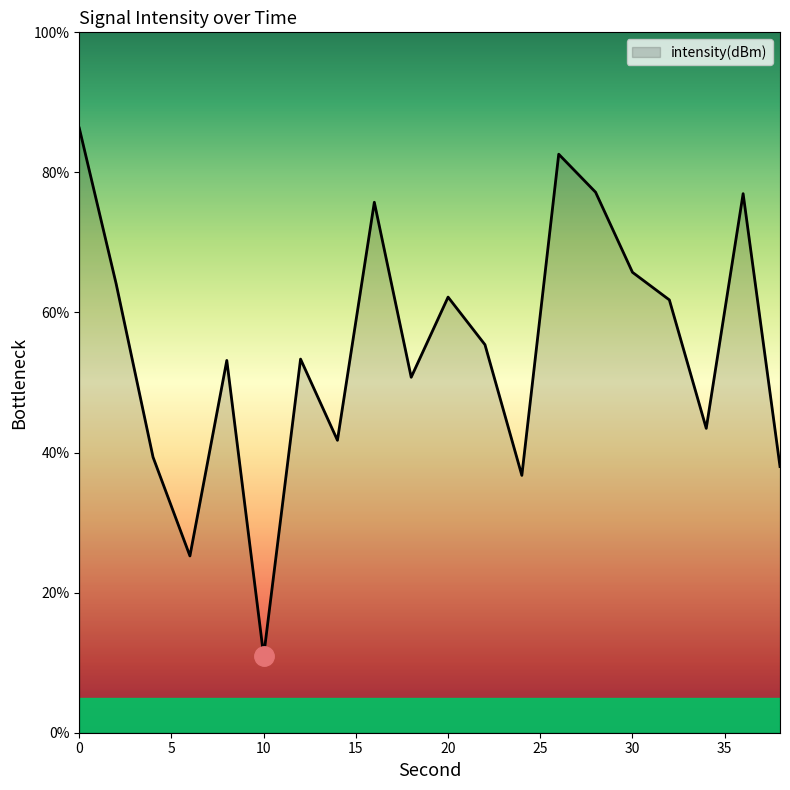

What is the greatest value displayed?

86.3